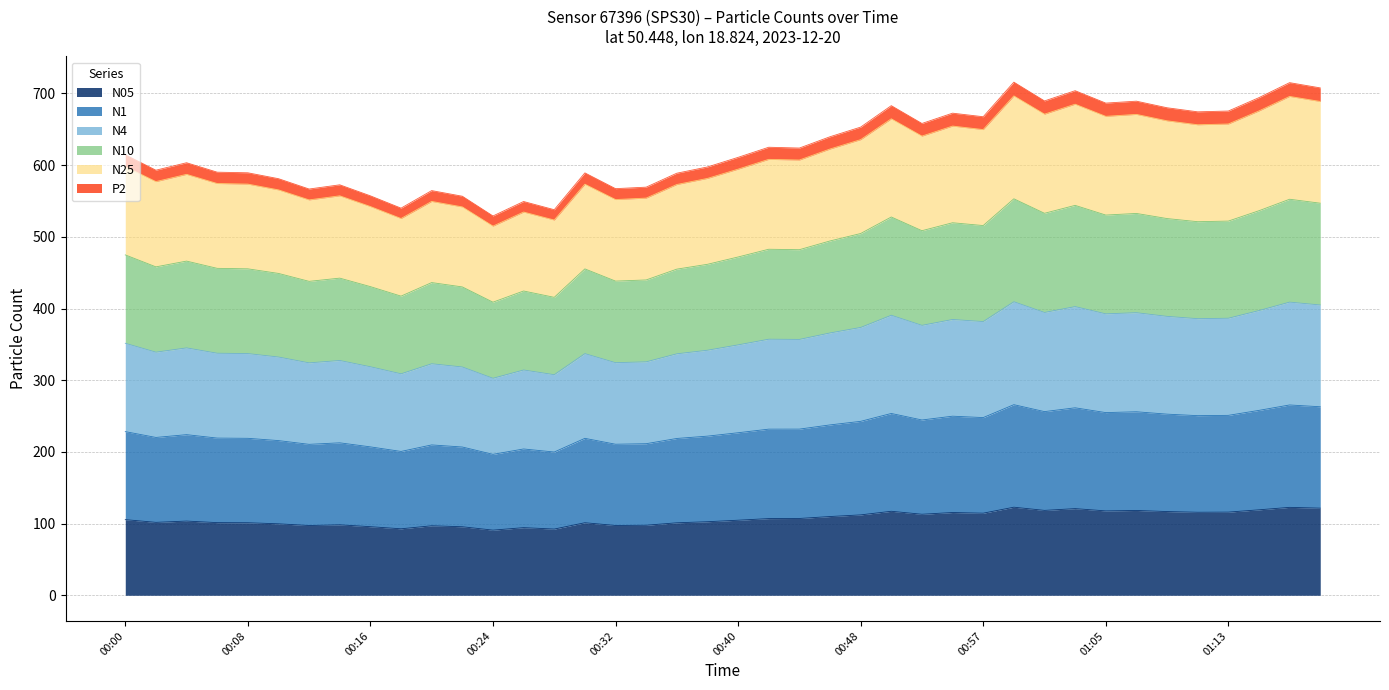

What position from the right is 01:15?

3